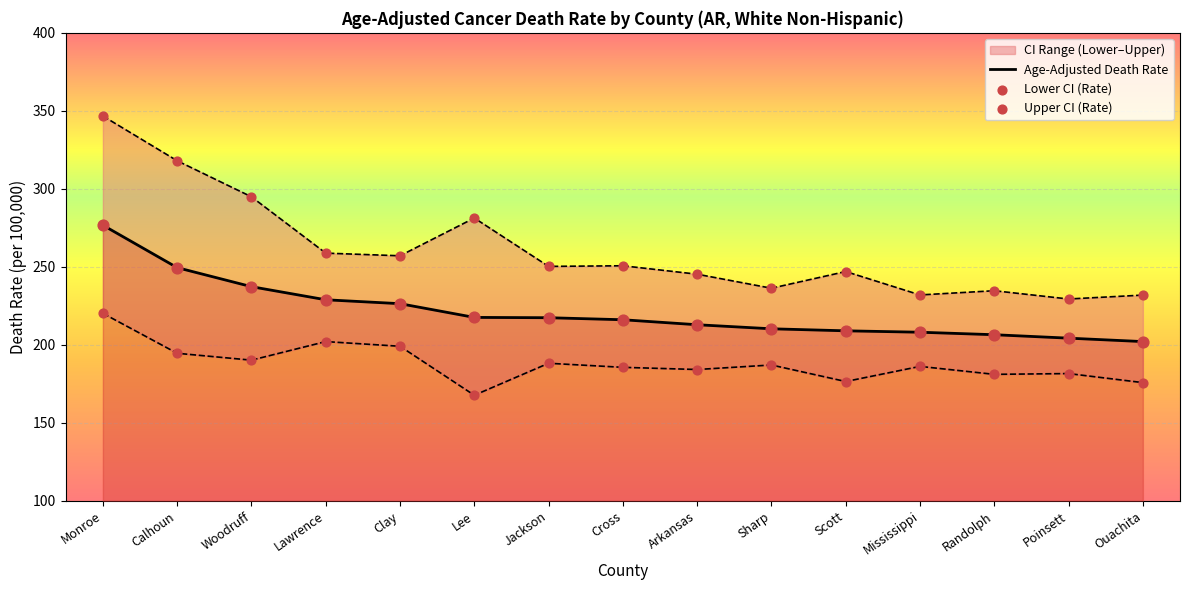

At which category is the sum across all series the highest?

Monroe